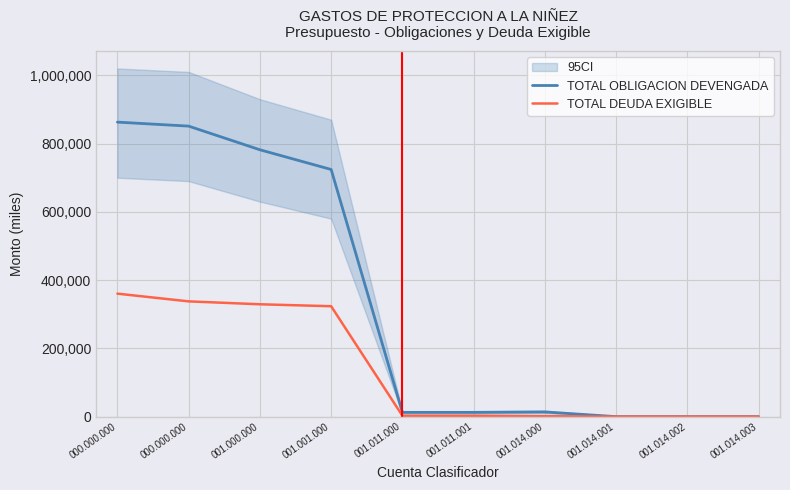

What is the label of the 1st point from the right?

001.014.003